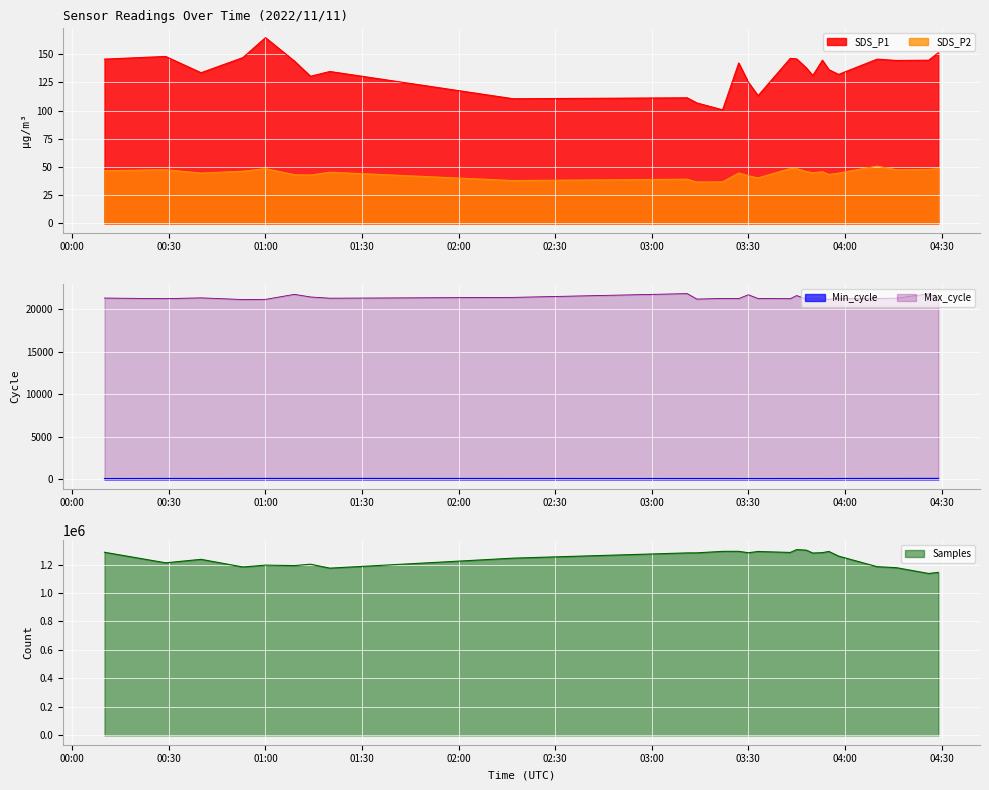

What value does the SDS_P2 series have at 2022/11/11 04:16?

47.5